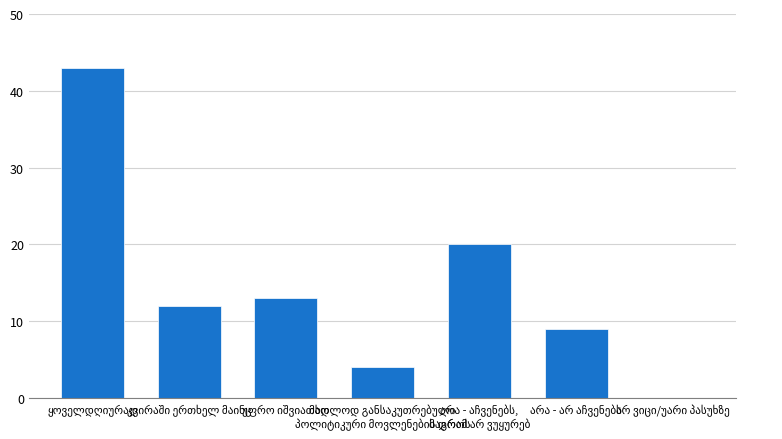

What is the maximum value shown in the chart?

43